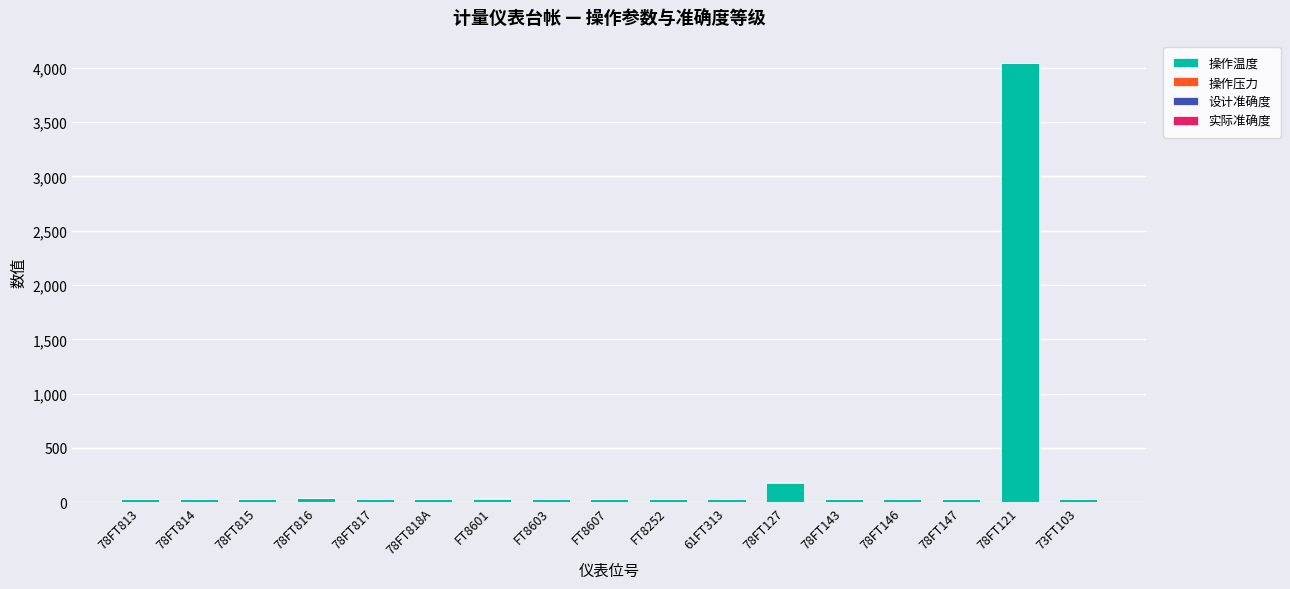

At which label does 操作温度 reach its peak?

78FT121